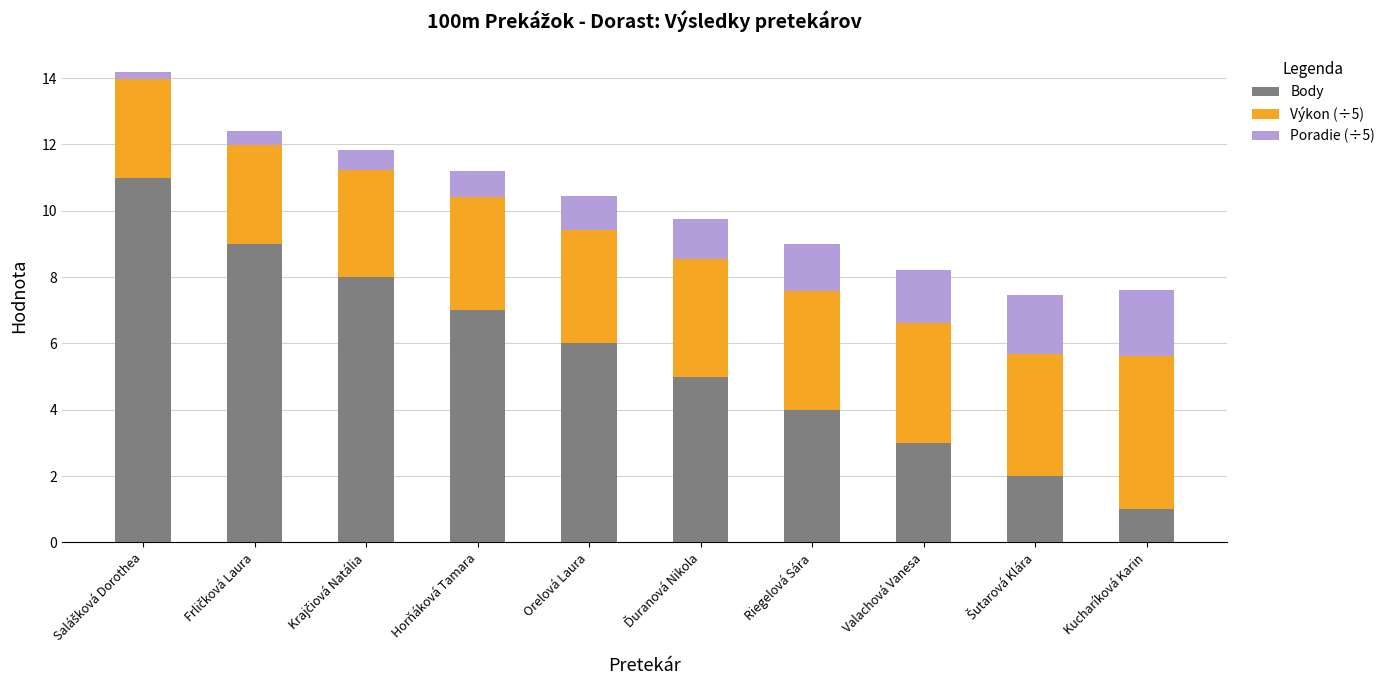

Reading left to right, what are the values for Body?

11.0	9.0	8.0	7.0	6.0	5.0	4.0	3.0	2.0	1.0